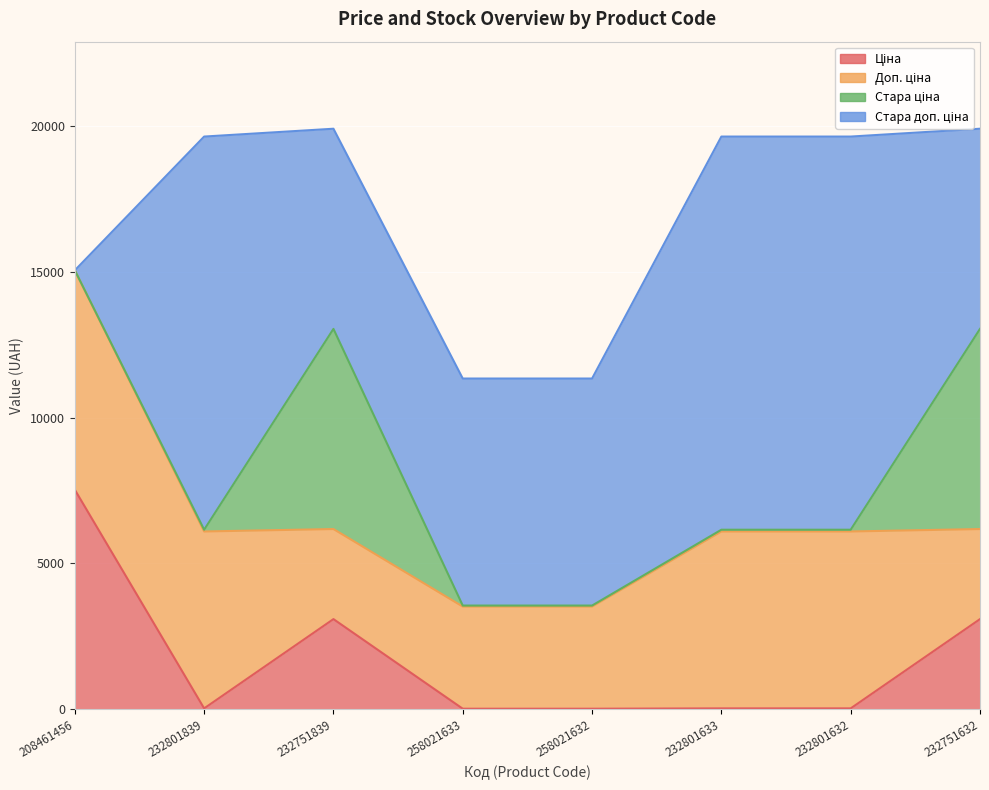

True or false: Стара ціна and Ціна intersect in this chart.

True